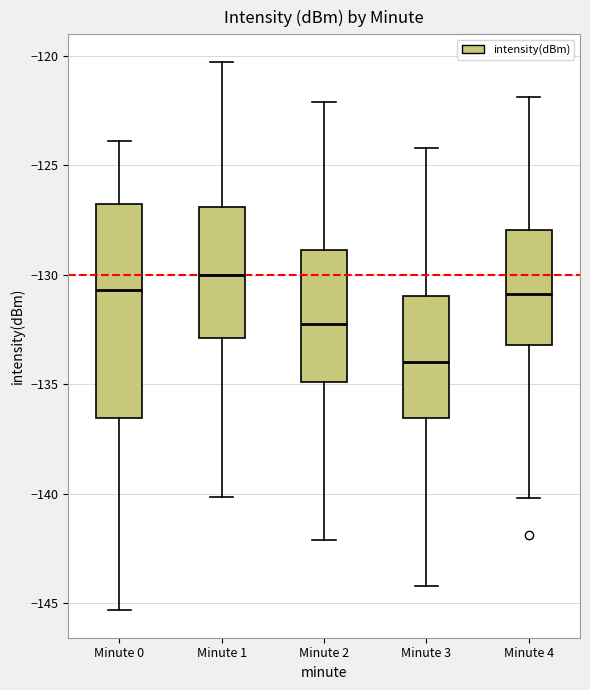

Reading left to right, transcribe this box plot: for each box, give where its median line is, the range the box spans, and where its two whiskers end, as read against the y-axis. The values are not printed on the chart, so give them approximately, as read against the axis.

Minute 0: median -130.5, box -136.5 to -127.0, whiskers -145.5 to -124.0
Minute 1: median -130.0, box -133.0 to -127.0, whiskers -140.0 to -120.5
Minute 2: median -132.5, box -135.0 to -129.0, whiskers -142.0 to -122.0
Minute 3: median -134.0, box -136.5 to -131.0, whiskers -144.0 to -124.0
Minute 4: median -131.0, box -133.0 to -128.0, whiskers -140.0 to -122.0